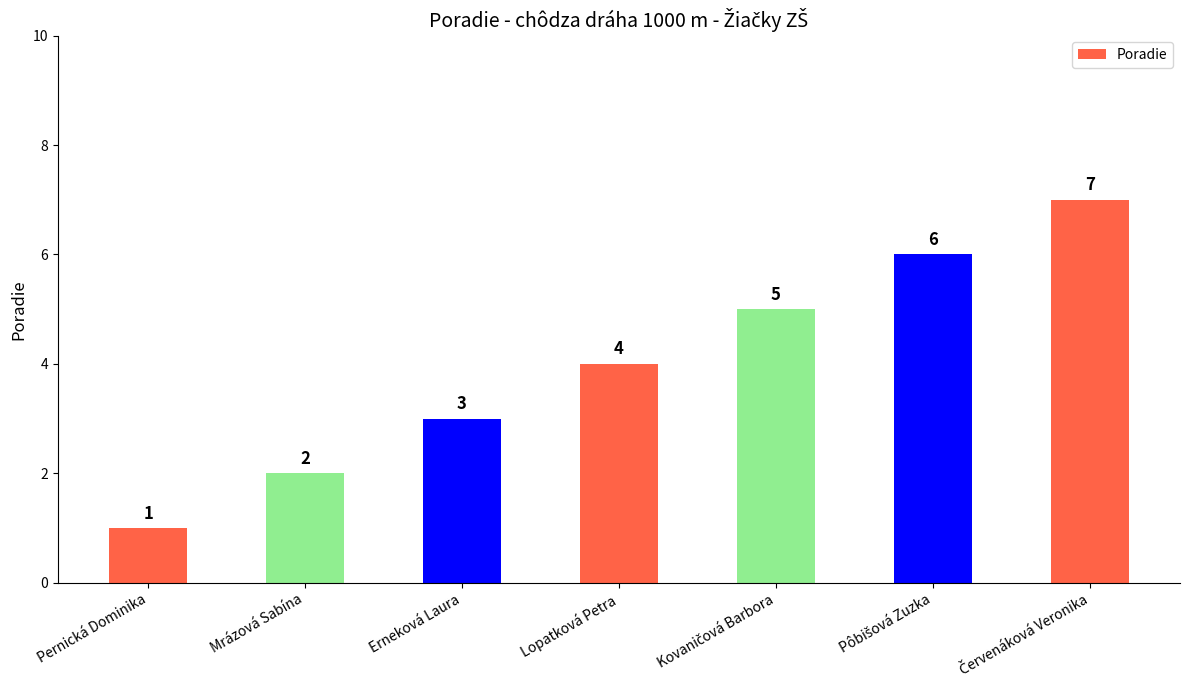

The value at Erneková Laura is 1. True or false?

False